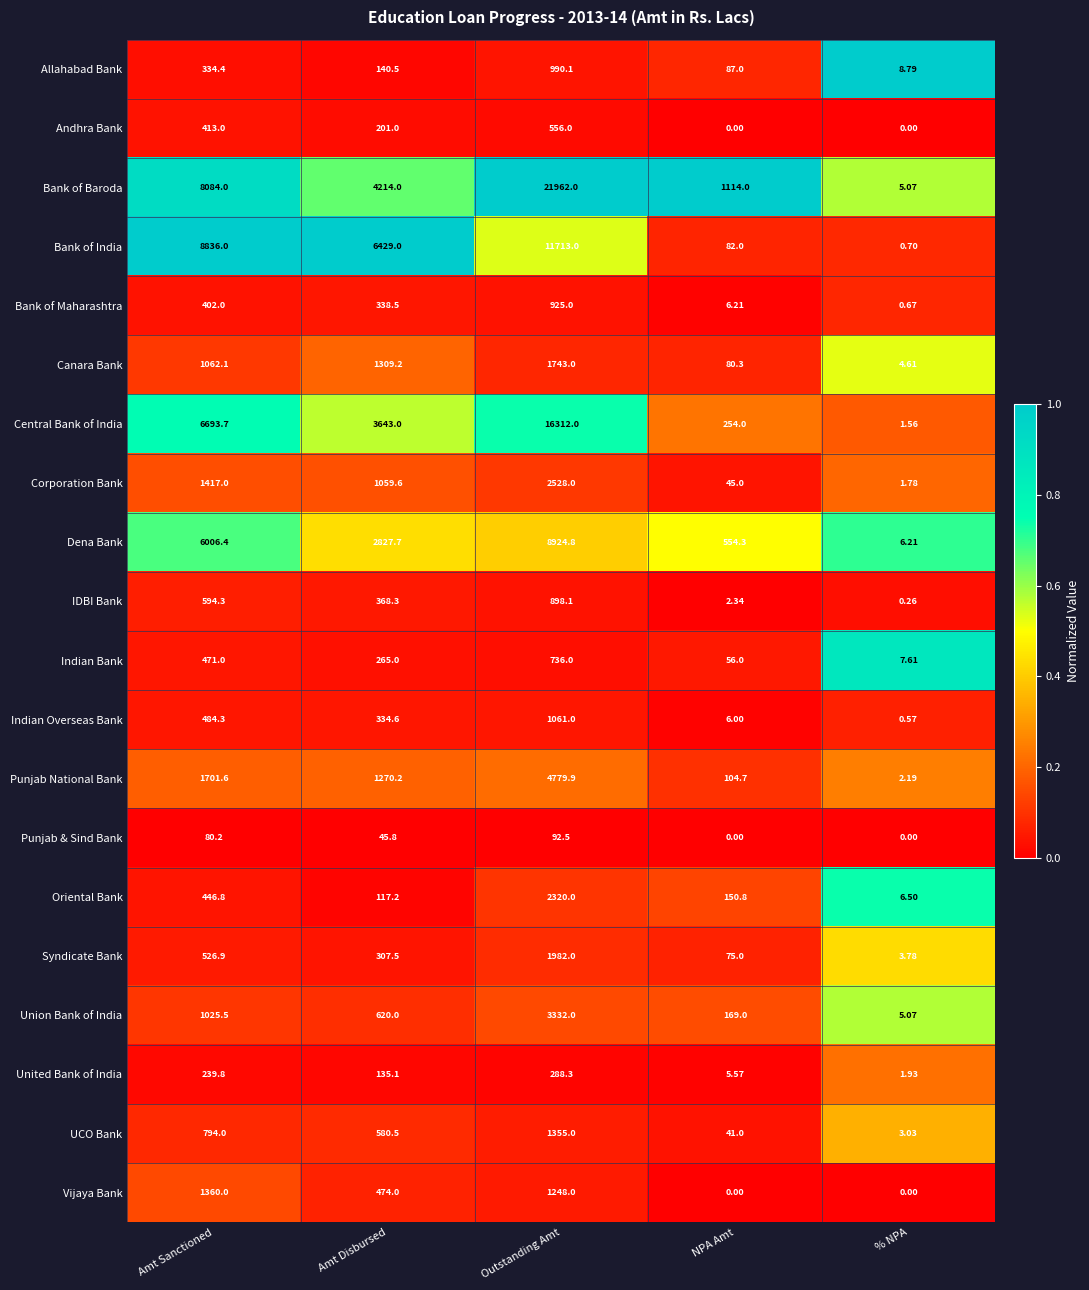

At which label does Dena Bank first exceed 2827?

Amt Sanctioned